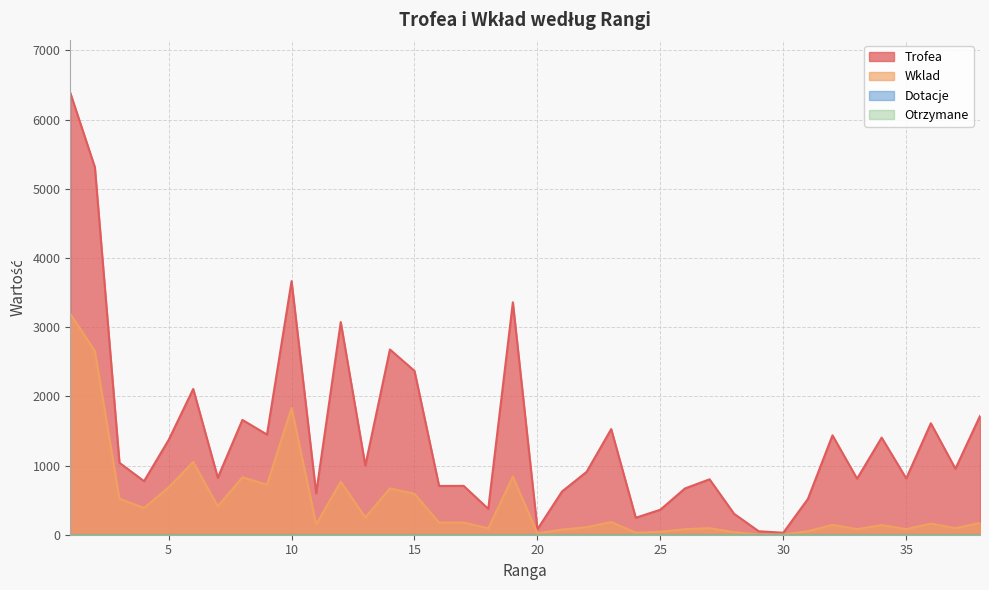

True or false: Trofea has a value of 79 at 20.

True